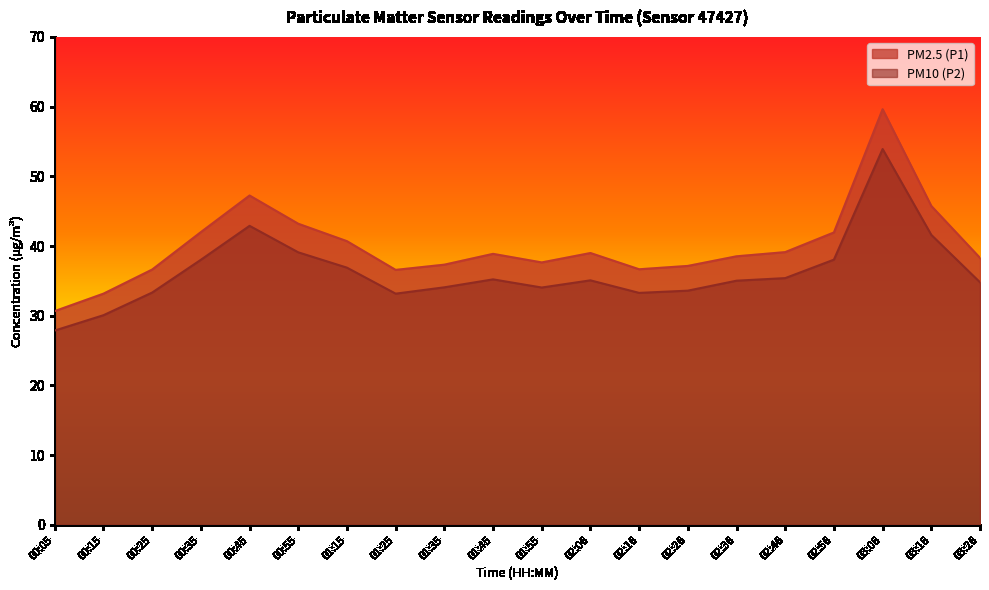

What is the difference between the maximum and minimum values in the PM10 (P2) series?

26.0